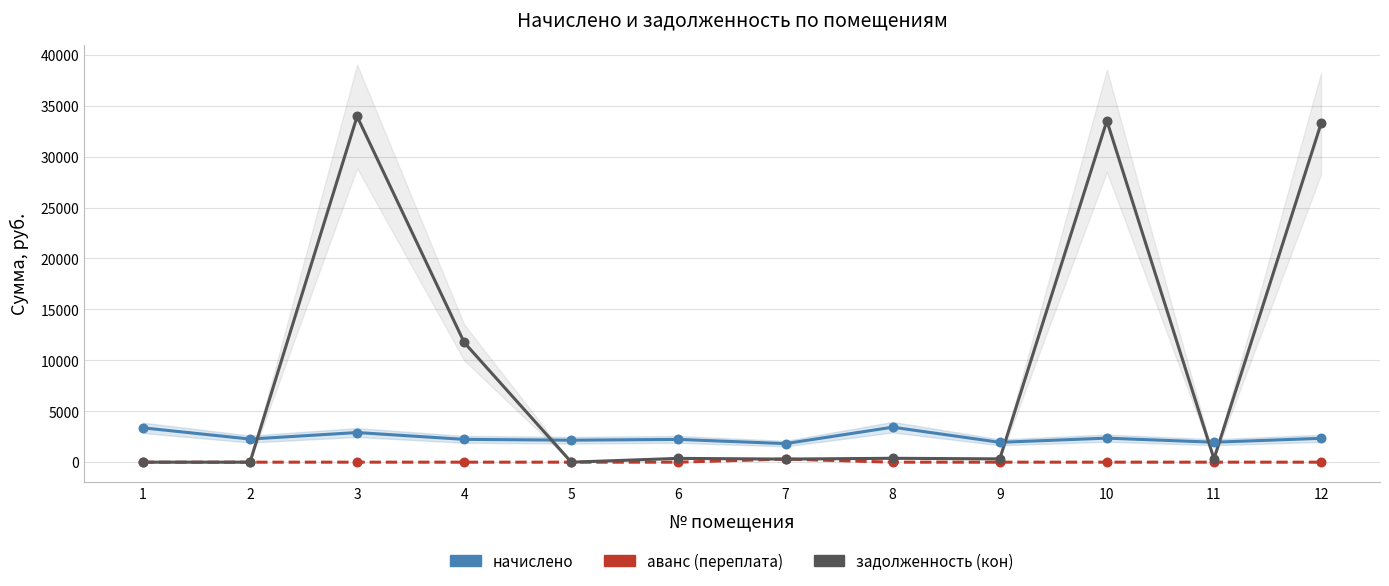

At which category is the sum across all series the highest?

3